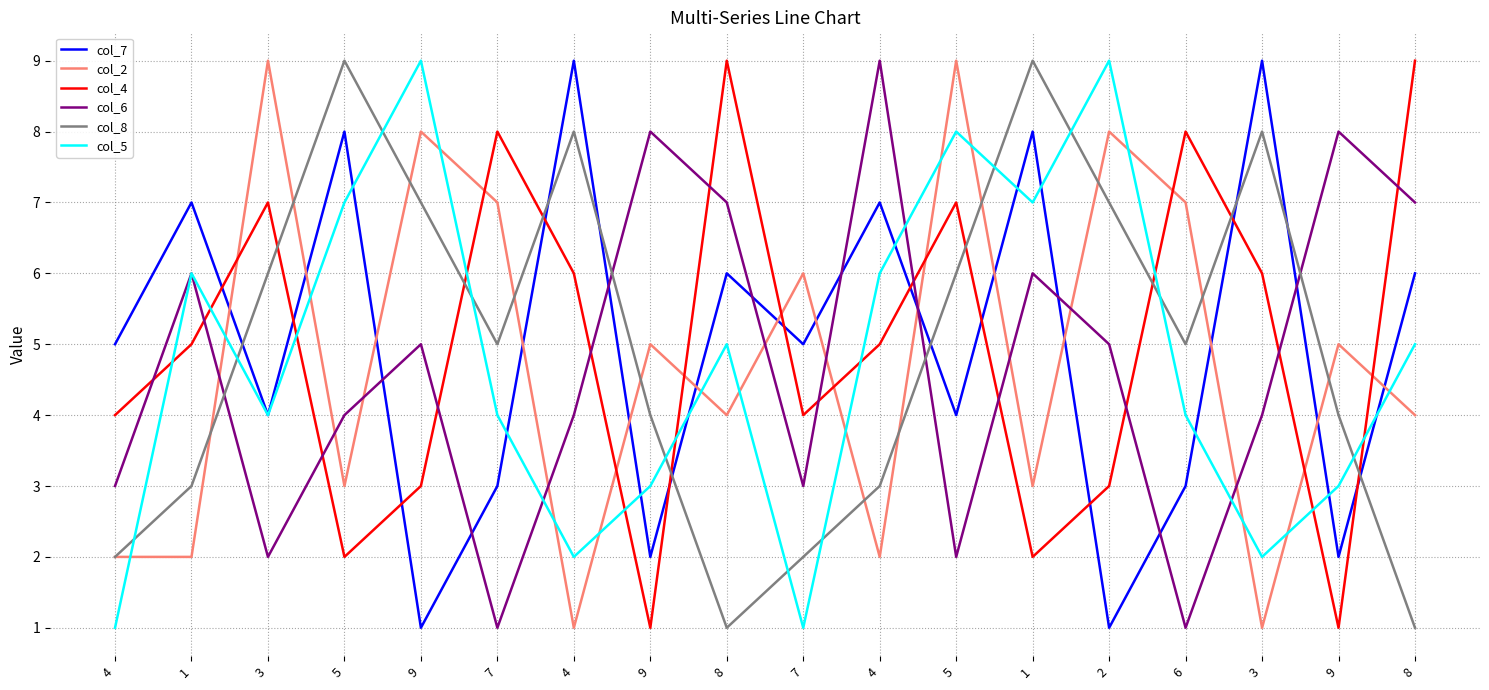

How many lines are shown in the chart?

6